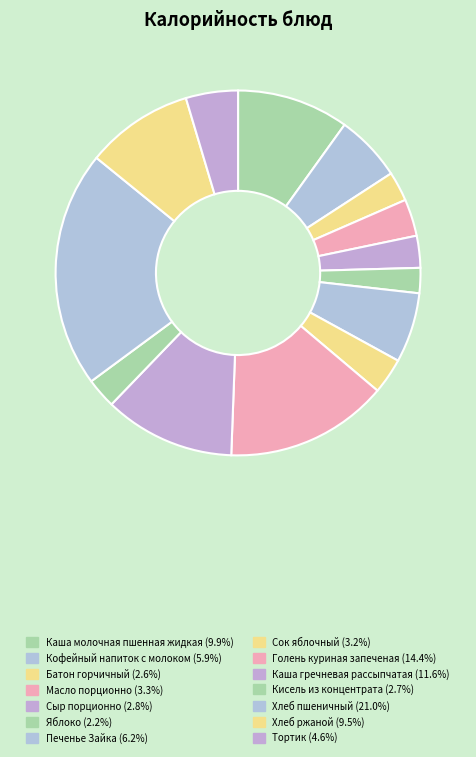

What is the largest slice in the pie chart?

Хлеб пшеничный